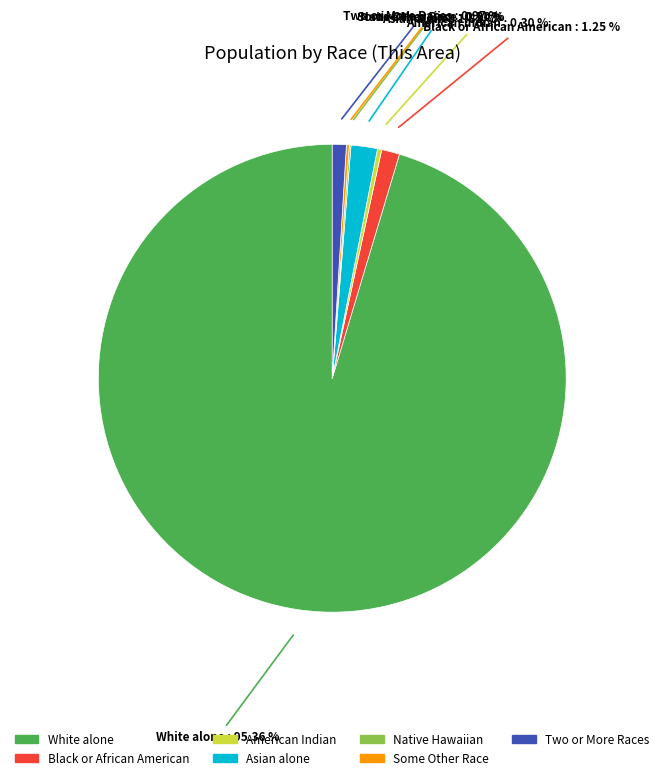

Is there a majority slice in this chart?

Yes